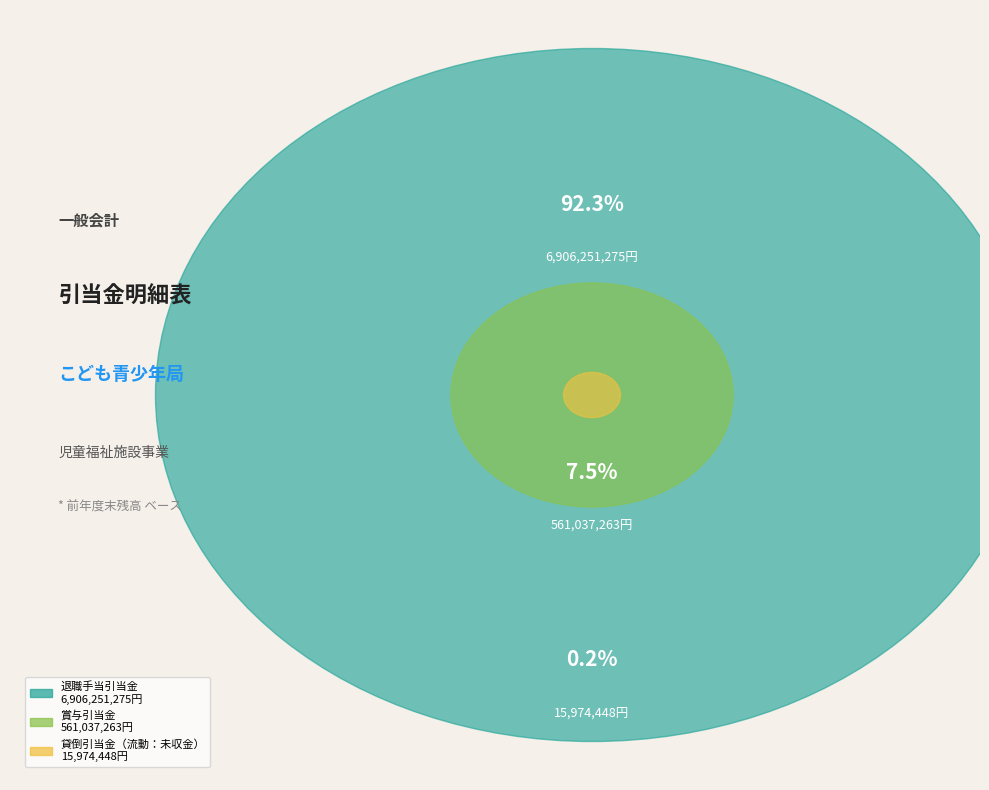

To the nearest percent, what is the average slice percentage?

33%